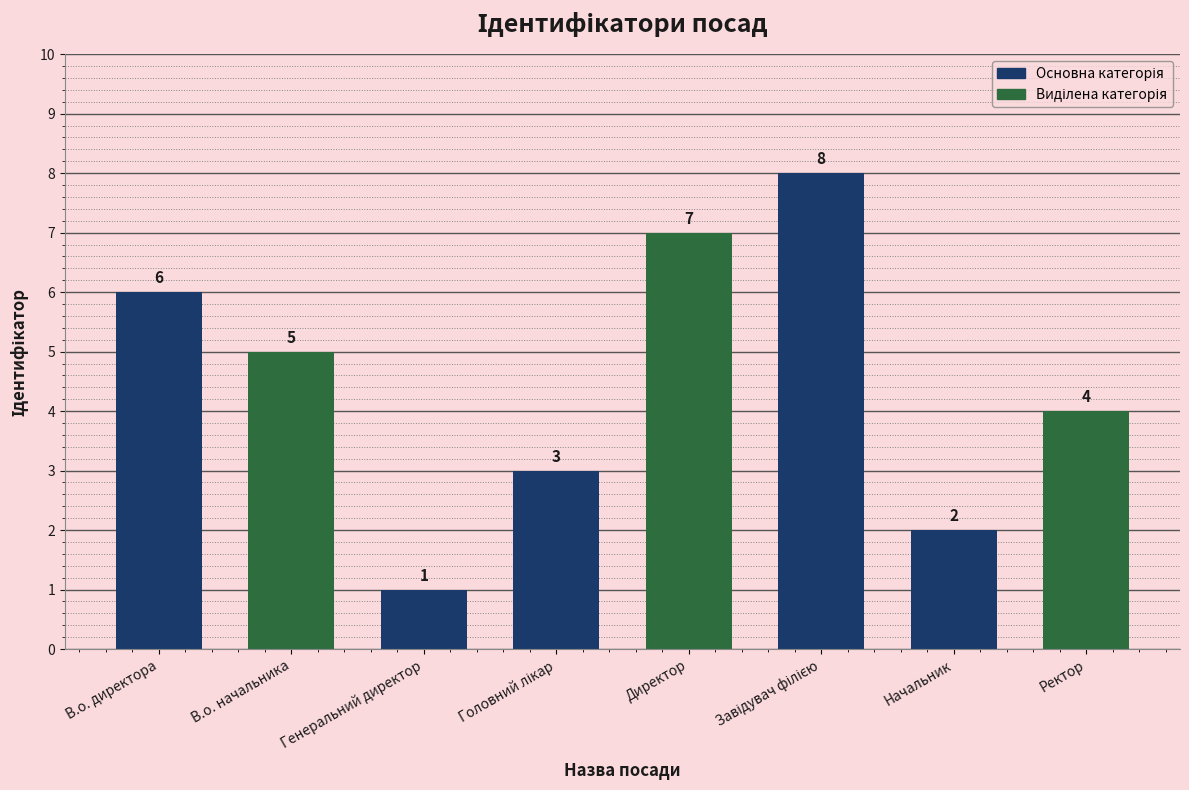

Reading left to right, list all the values displayed in this chart.

6	5	1	3	7	8	2	4